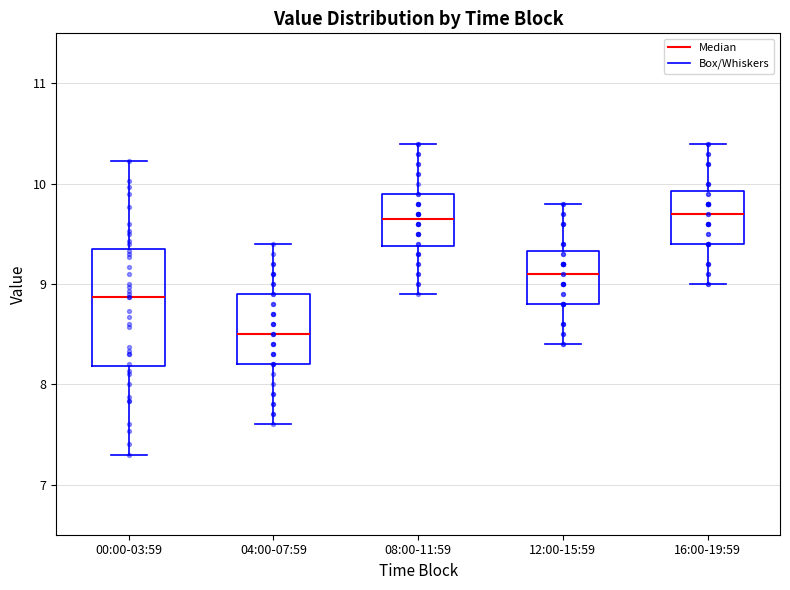

Reading left to right, read every box against the y-axis: the position of its median line, the range the box covers, and the ends of its whiskers. The values are not printed on the chart, so give them approximately, as read against the axis.

00:00-03:59: median 8.9, box 8.2 to 9.3, whiskers 7.3 to 10.2
04:00-07:59: median 8.5, box 8.2 to 8.9, whiskers 7.6 to 9.4
08:00-11:59: median 9.7, box 9.4 to 9.9, whiskers 8.9 to 10.4
12:00-15:59: median 9.1, box 8.8 to 9.3, whiskers 8.4 to 9.8
16:00-19:59: median 9.7, box 9.4 to 9.9, whiskers 9.0 to 10.4